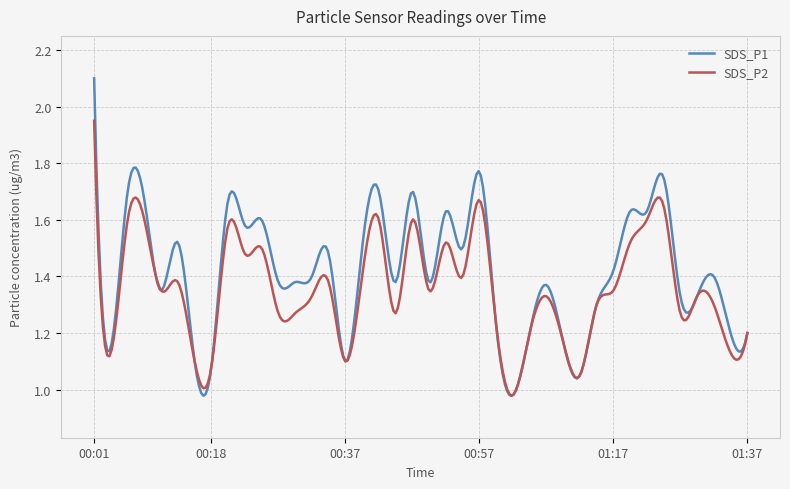

What are all the series names shown in the legend?

SDS_P1, SDS_P2